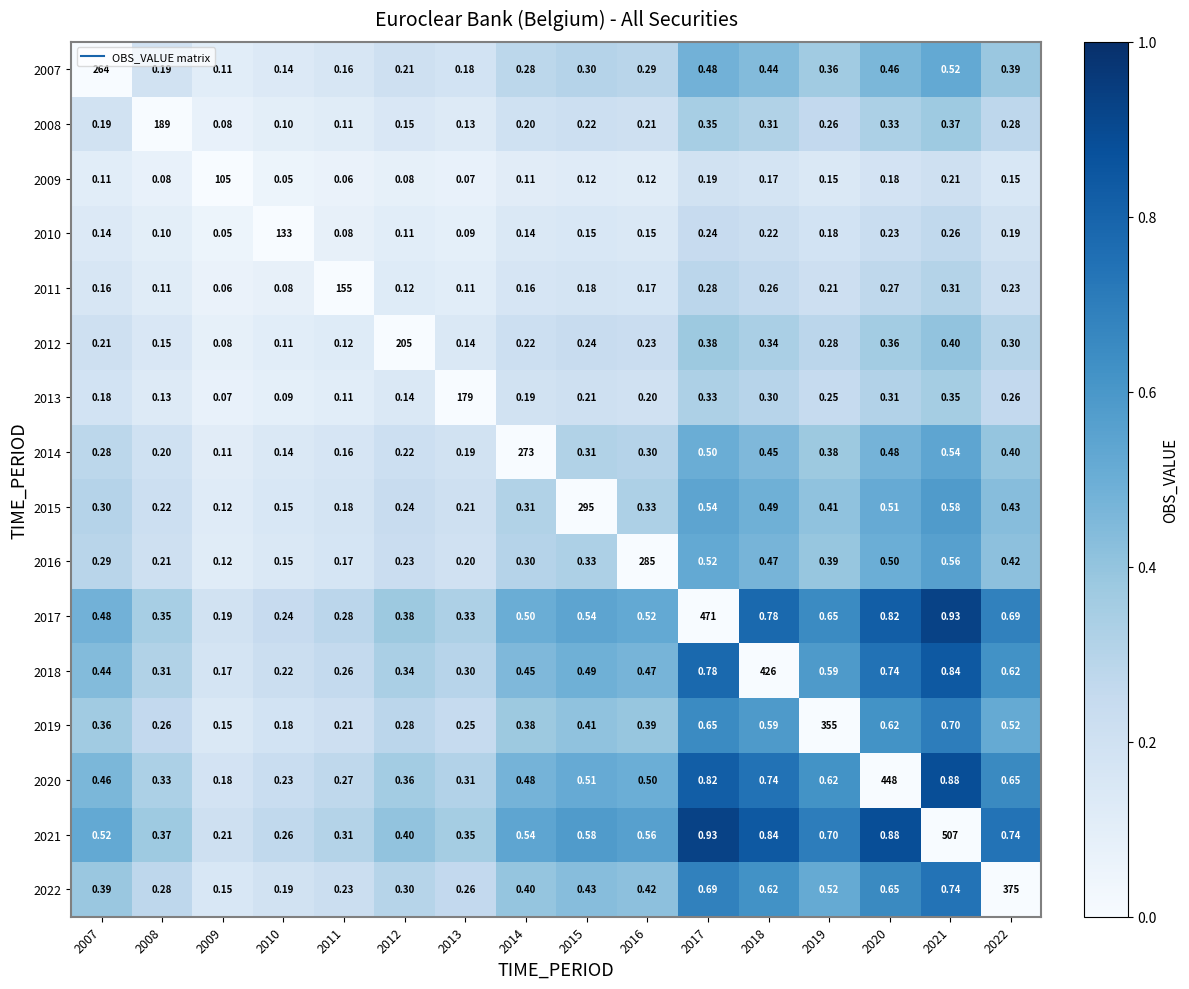

Is the value of 2012 at 2008 greater than the value of 2021 at 2011?

No